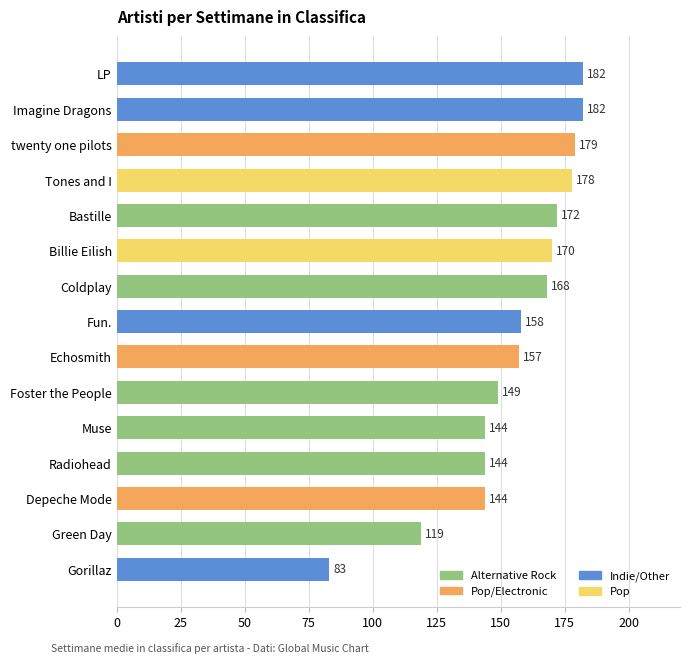

The value at Muse is 144. True or false?

True